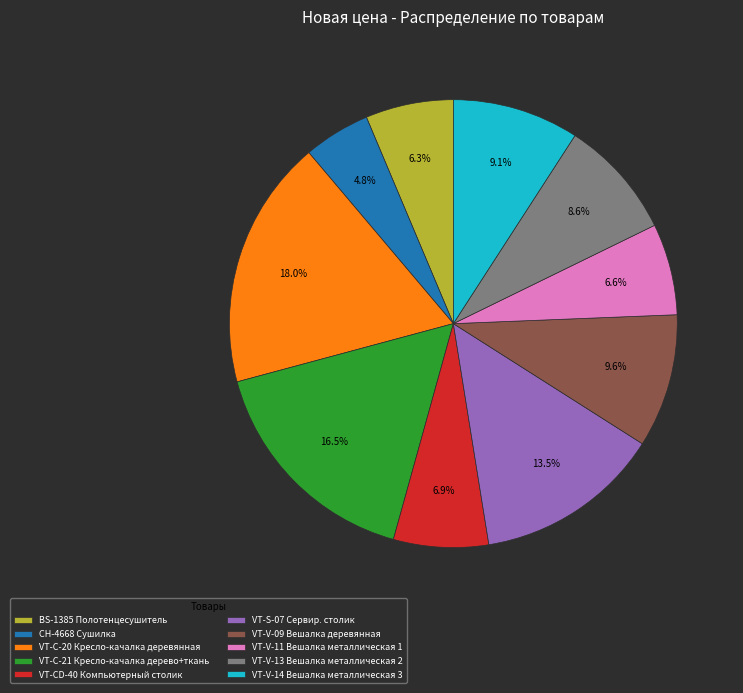

What is the smallest slice in the pie chart?

CH-4668 Сушилка